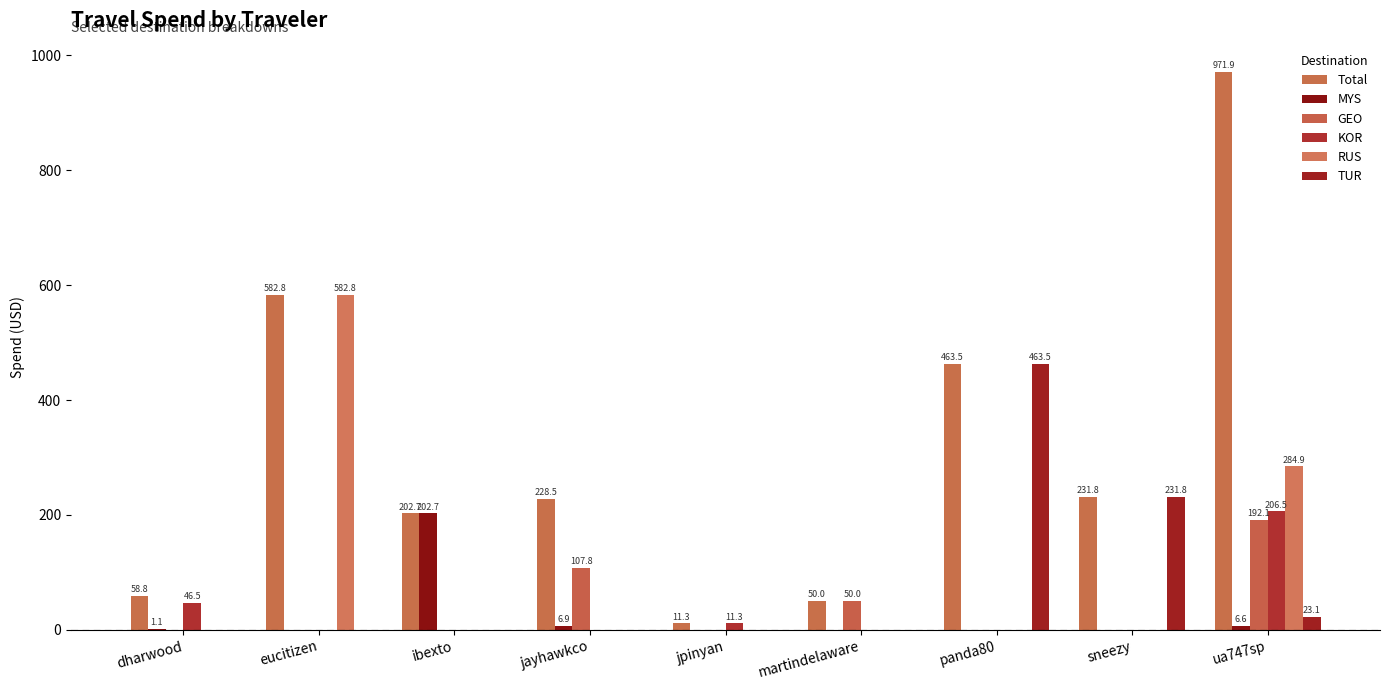

Reading right to left, list all the values displayed in this chart.

Total: ua747sp=971.9	sneezy=231.8	panda80=463.5	martindelaware=50.0	jpinyan=11.3	jayhawkco=228.5	ibexto=202.7	eucitizen=582.8	dharwood=58.8
MYS: ua747sp=6.6	sneezy=0.0	panda80=0.0	martindelaware=0.0	jpinyan=0.0	jayhawkco=6.9	ibexto=202.7	eucitizen=0.0	dharwood=1.1
GEO: ua747sp=192.1	sneezy=0.0	panda80=0.0	martindelaware=50.0	jpinyan=0.0	jayhawkco=107.8	ibexto=0.0	eucitizen=0.0	dharwood=0.0
KOR: ua747sp=206.5	sneezy=0.0	panda80=0.0	martindelaware=0.0	jpinyan=11.3	jayhawkco=0.0	ibexto=0.0	eucitizen=0.0	dharwood=46.5
RUS: ua747sp=284.9	sneezy=0.0	panda80=0.0	martindelaware=0.0	jpinyan=0.0	jayhawkco=0.0	ibexto=0.0	eucitizen=582.8	dharwood=0.0
TUR: ua747sp=23.1	sneezy=231.8	panda80=463.5	martindelaware=0.0	jpinyan=0.0	jayhawkco=0.0	ibexto=0.0	eucitizen=0.0	dharwood=0.0